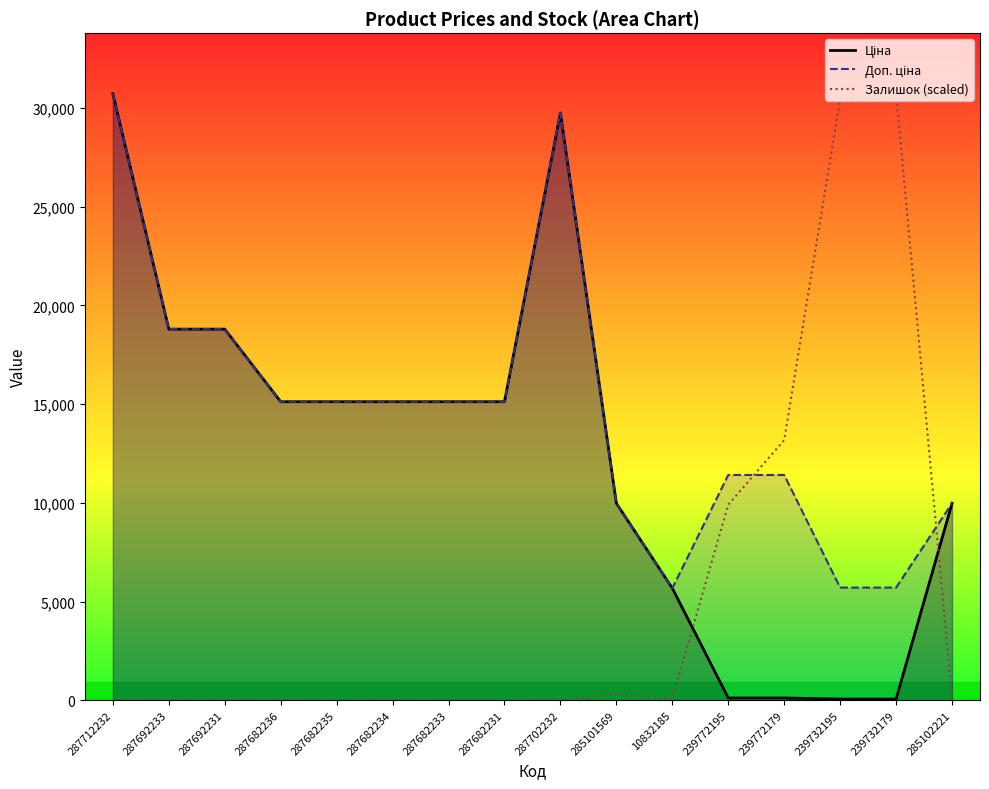

Reading right to left, extract all data points from this chart.

Ціна: 9975.0	57.0	57.0	114.1	114.1	5673.8	9975.0	29747.2	15120.0	15120.0	15120.0	15120.0	15120.0	18796.8	18796.8	30717.1
Доп. ціна: 9975.0	5705.0	5705.0	11410.0	11410.0	5673.8	9975.0	29747.2	15120.0	15120.0	15120.0	15120.0	15120.0	18796.8	18796.8	30717.1
Залишок (scaled): 90.9	30717.1	30444.5	13177.5	9905.8	90.9	318.1	0.0	0.0	0.0	0.0	0.0	0.0	0.0	0.0	0.0